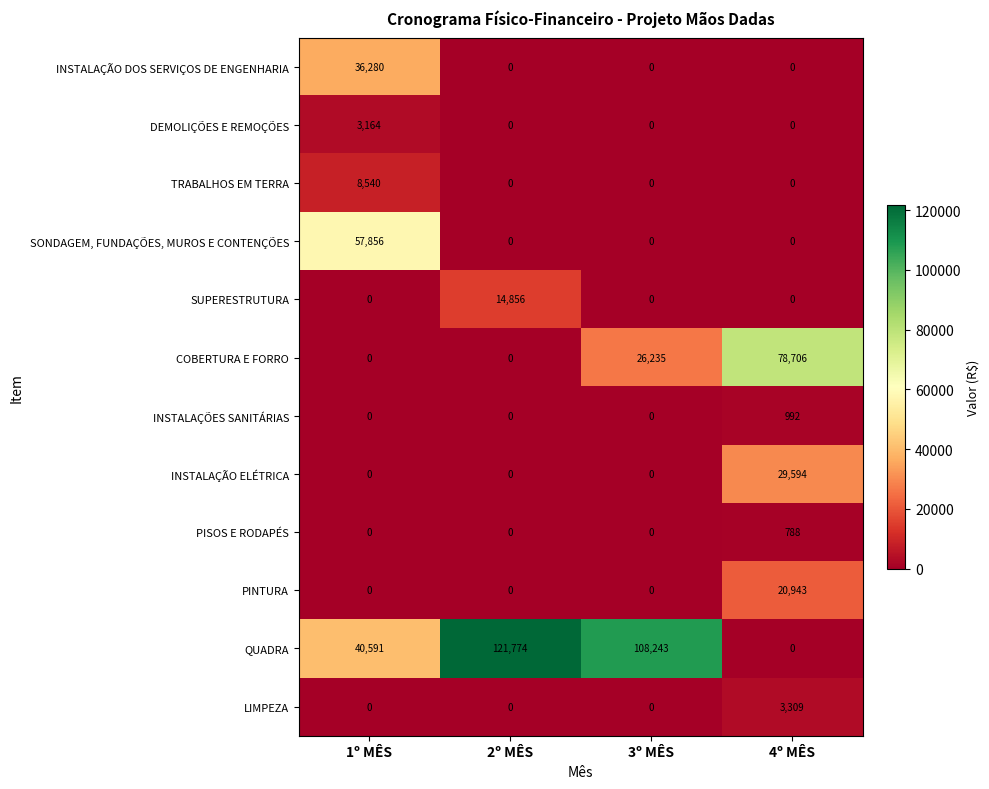

At which label does SONDAGEM, FUNDAÇÕES, MUROS E CONTENÇÕES reach its peak?

1º MÊS